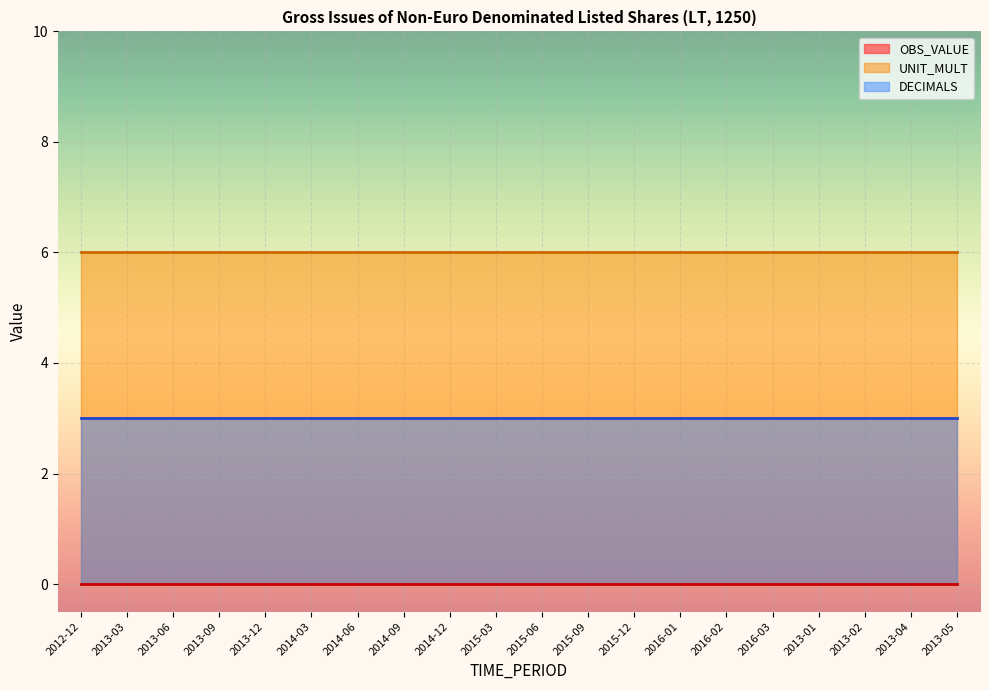

At which category is the sum across all series the highest?

2012-12